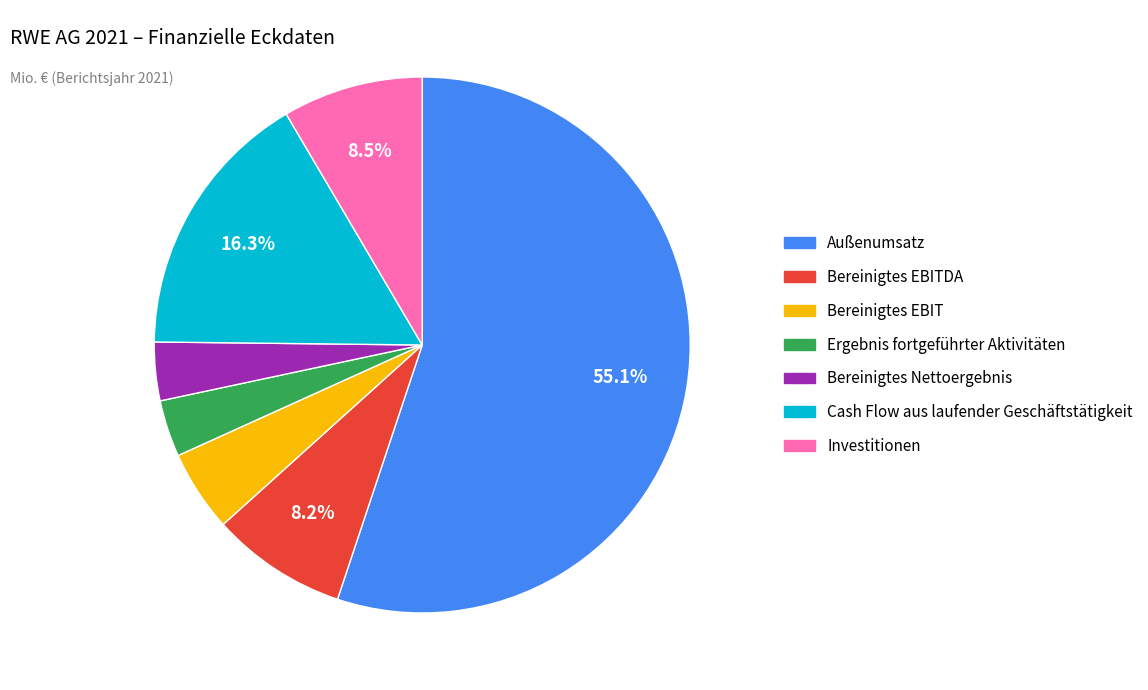

Is there a majority slice in this chart?

Yes